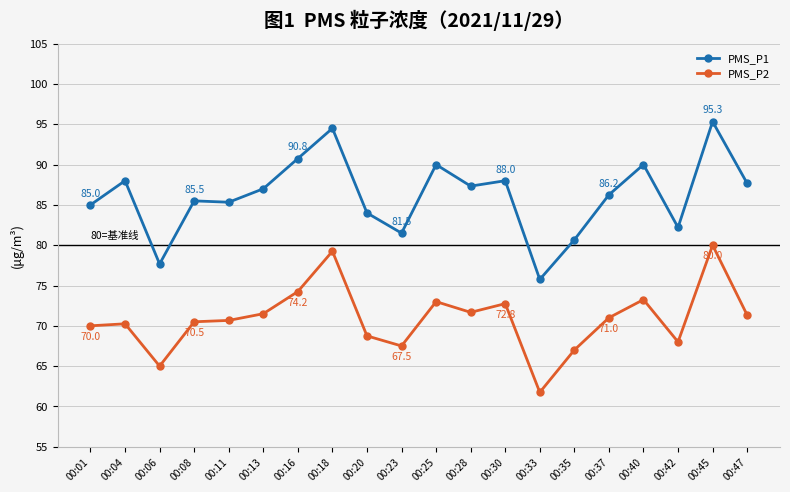

What value does the PMS_P1 series have at 00:45?

95.3